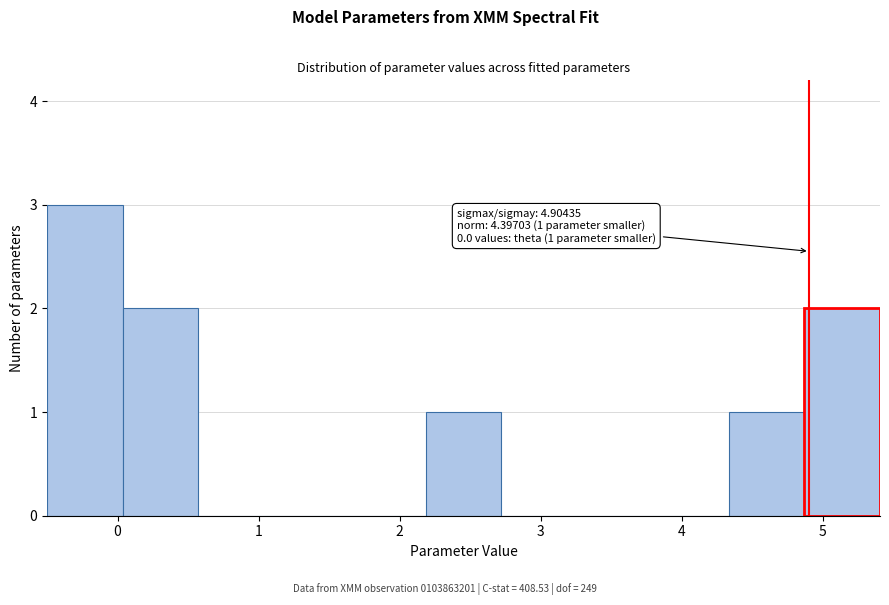

Which range on the x-axis has the tallest bar?

-0.5 to 0.0